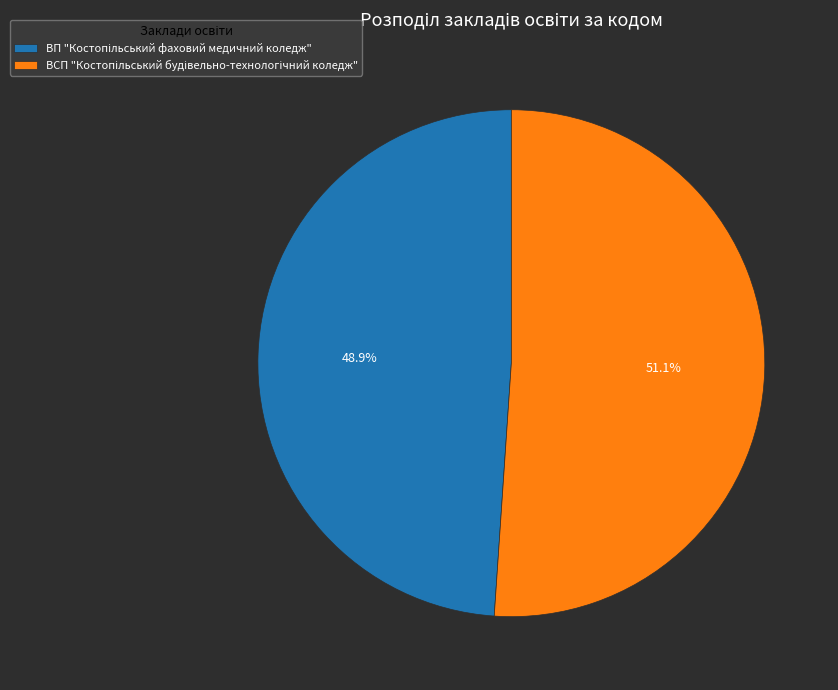

Does any single category account for the majority?

Yes